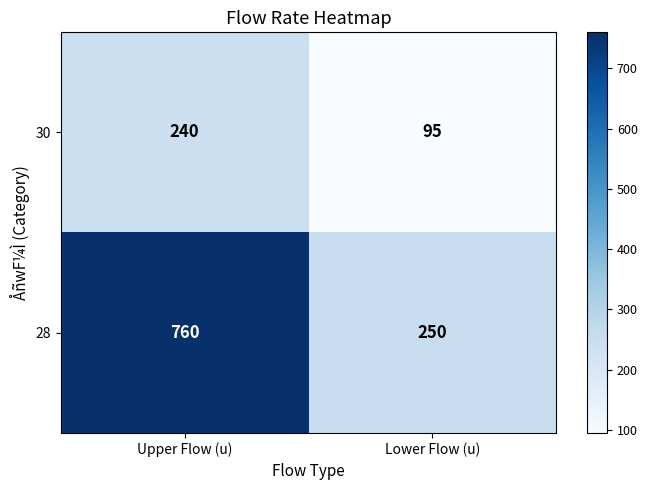

Which series has the widest spread of values?

28